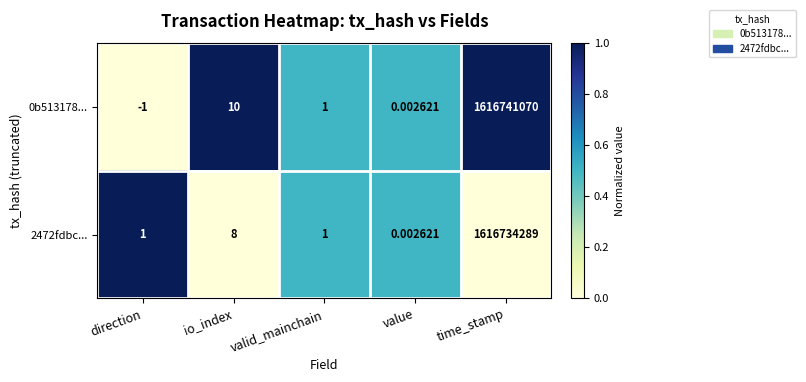

At which category is the sum across all series the highest?

time_stamp